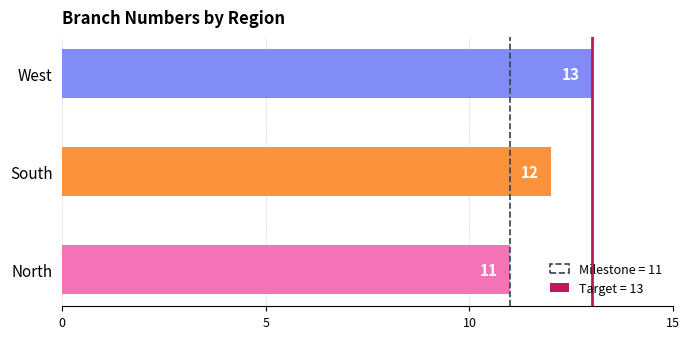

What is the change in value from South to West?

+1